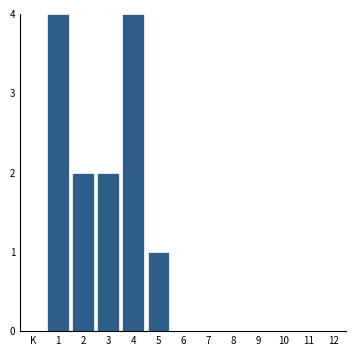

Reading left to right, list all the values displayed in this chart.

1=4	2=2	3=2	4=4	5=1	6=0	7=0	8=0	9=0	10=0	11=0	12=0